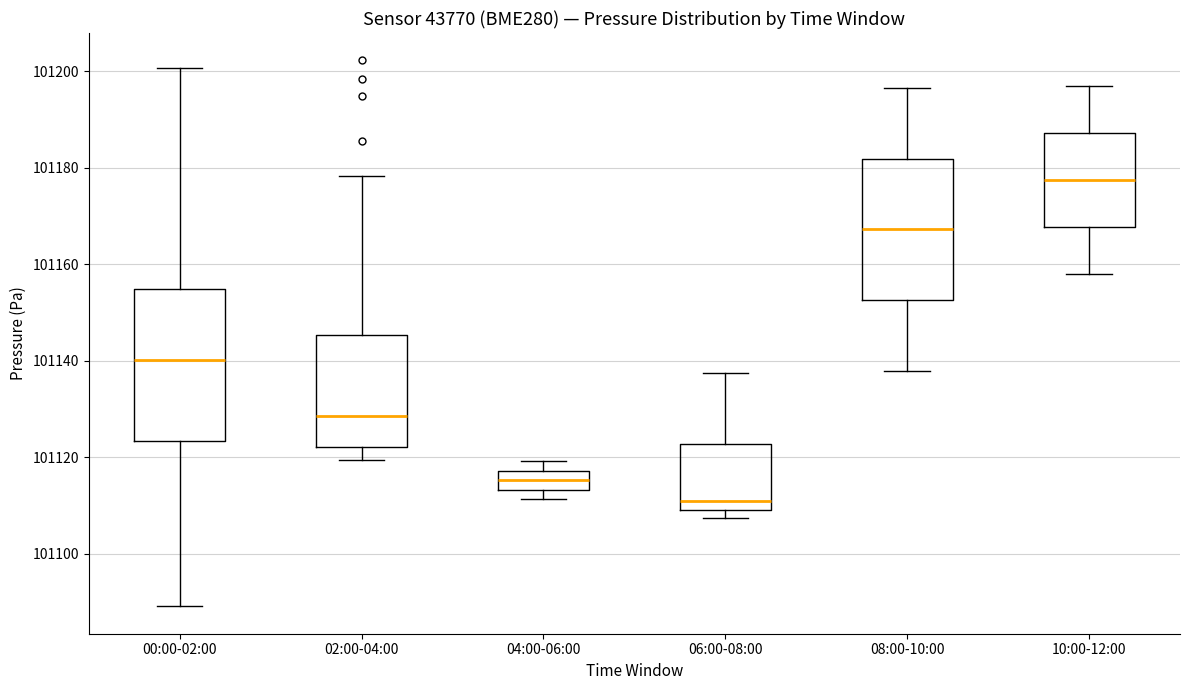

Where is the lower edge of the box for 08:00-10:00 on the y-axis? The values are not printed on the chart, so give them approximately, as read against the axis.

101152